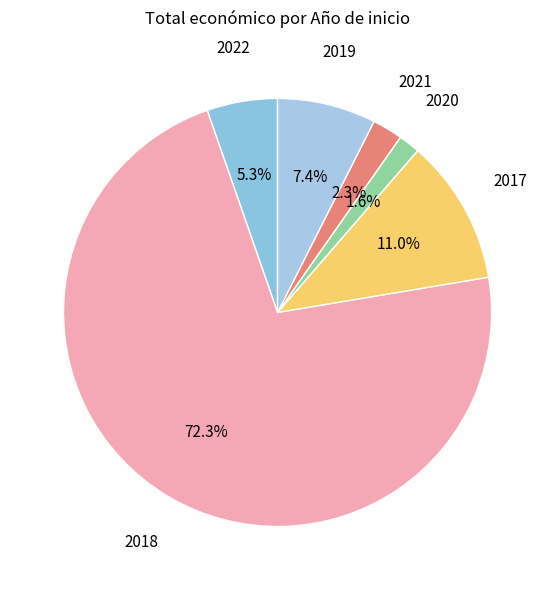

Which slice is the largest?

2018